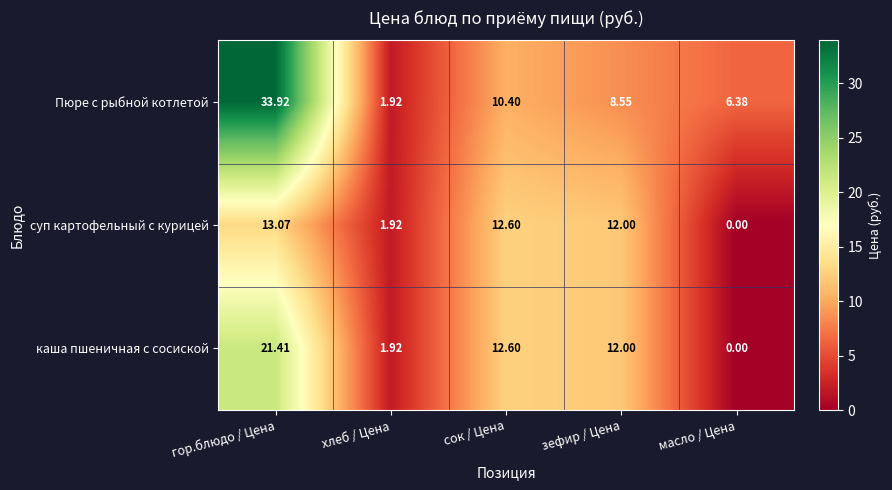

Which series has the widest spread of values?

Пюре с рыбной котлетой